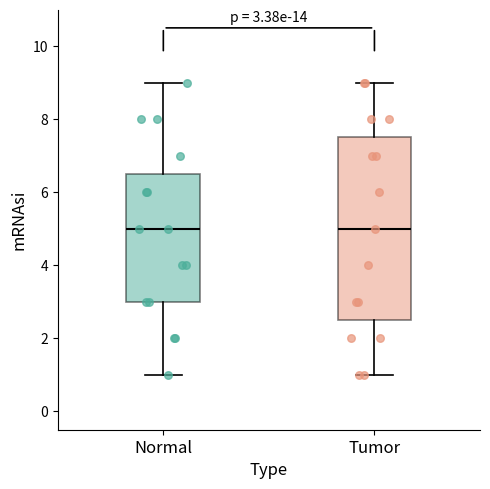

Comparing the boxes themselves (not the whiskers), which one is the tallest?

Tumor